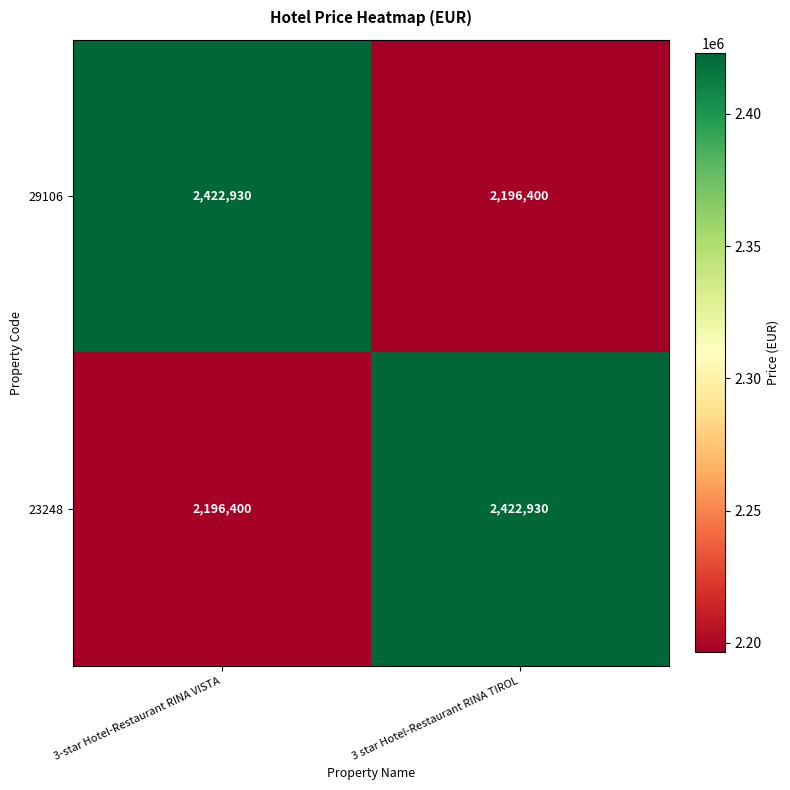

The value of 23248 at 3-star Hotel-Restaurant RINA VISTA is 3202143. True or false?

False